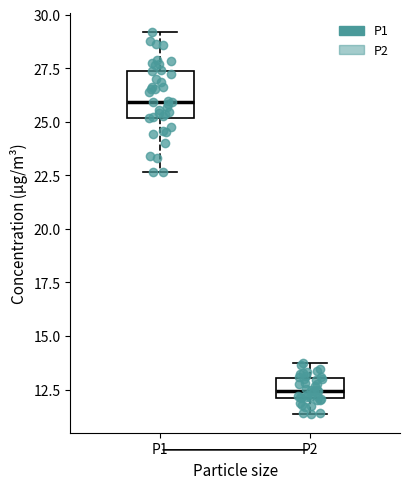

Which box is the tallest, from its lower edge to its upper edge?

P1